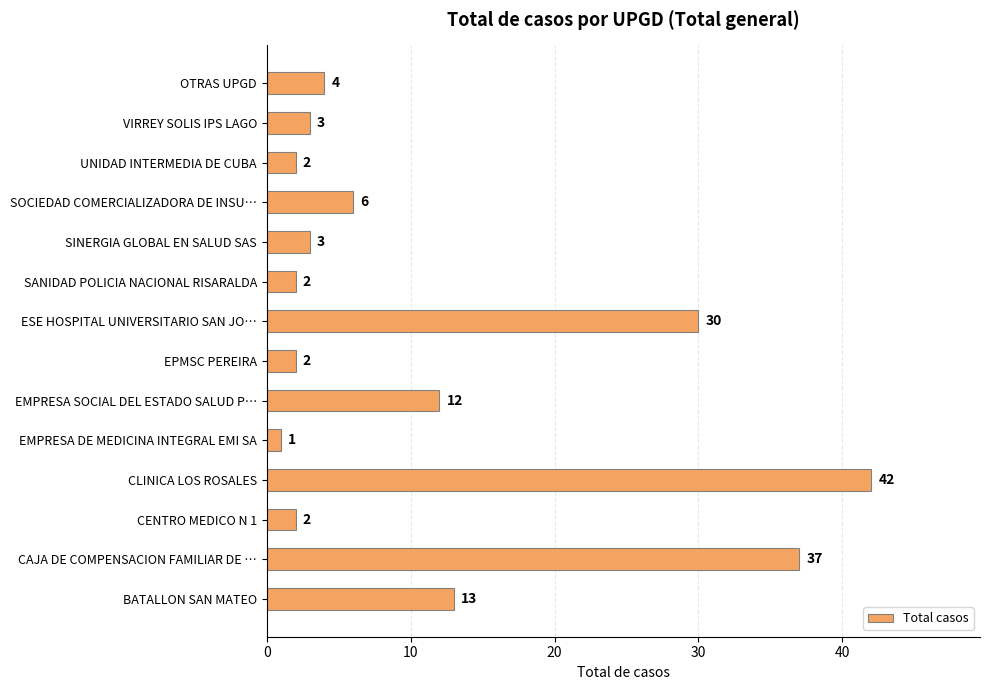

Which label corresponds to the smallest value in the chart?

EMPRESA DE MEDICINA INTEGRAL EMI SA